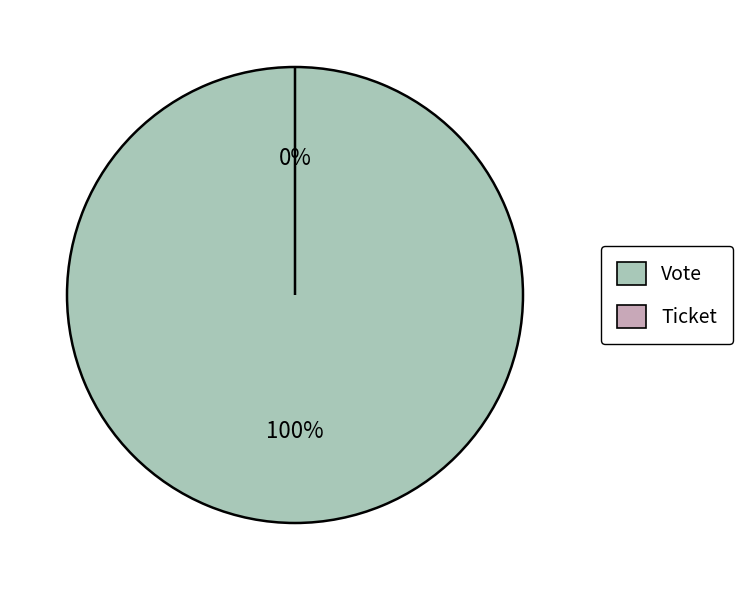

Which category has the smallest portion of the pie?

Ticket